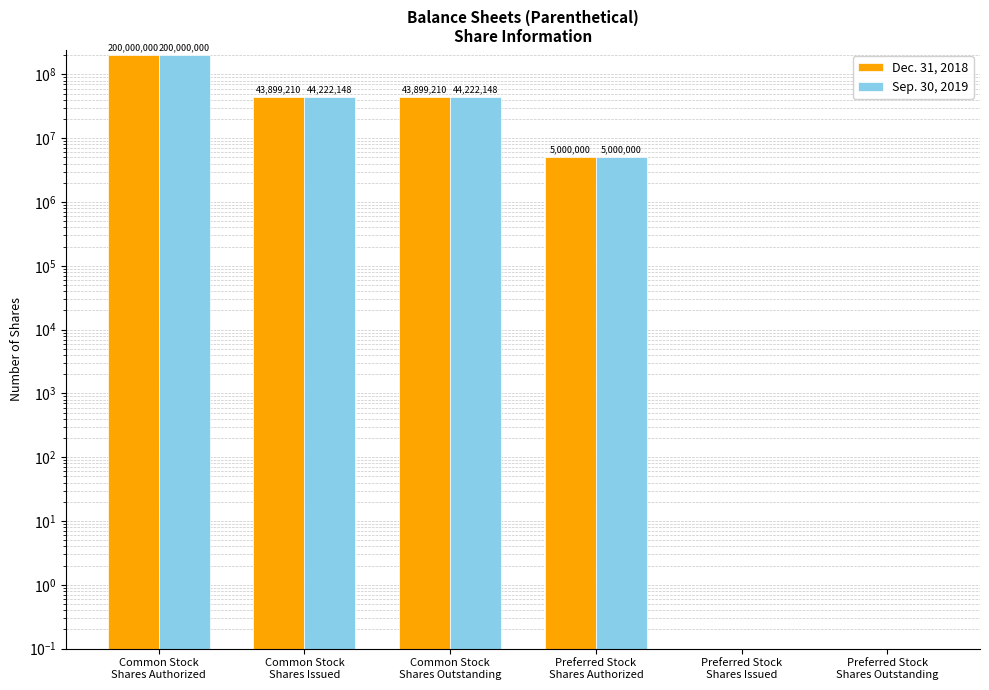

Does the chart contain any negative values?

No